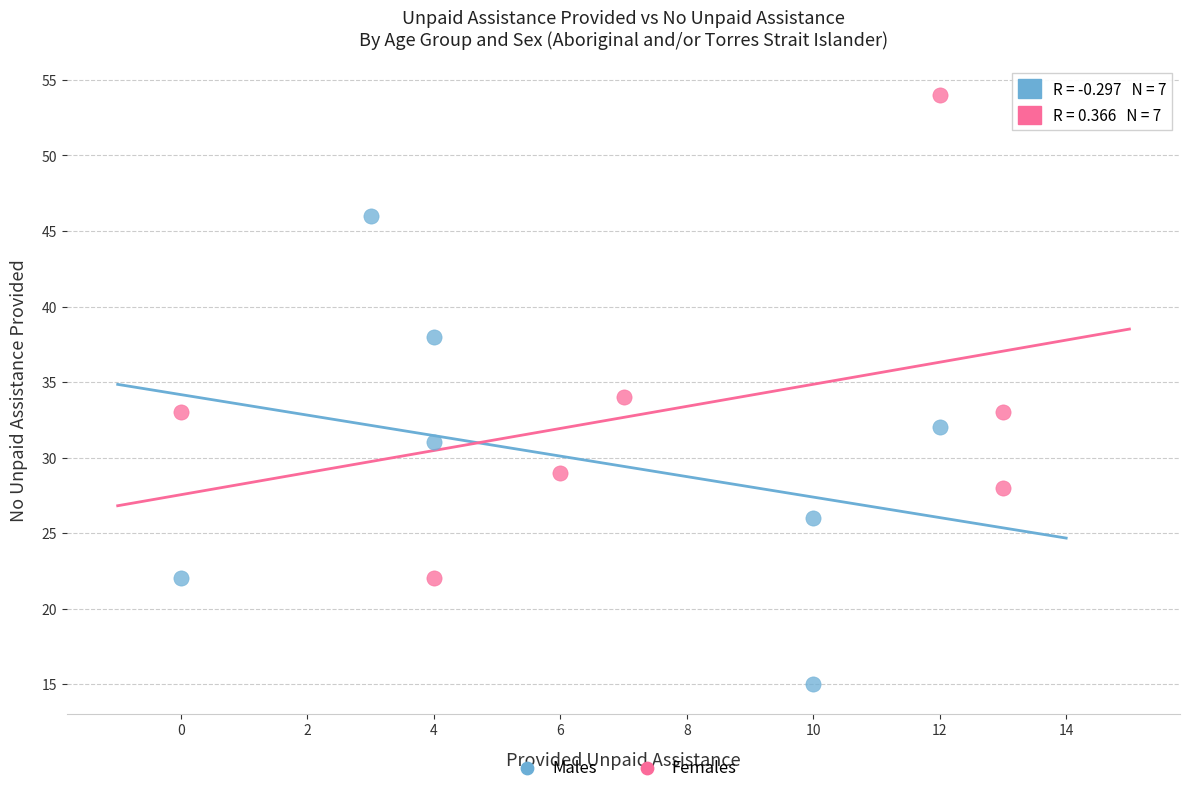

Which series has the widest spread of Y values?

Females